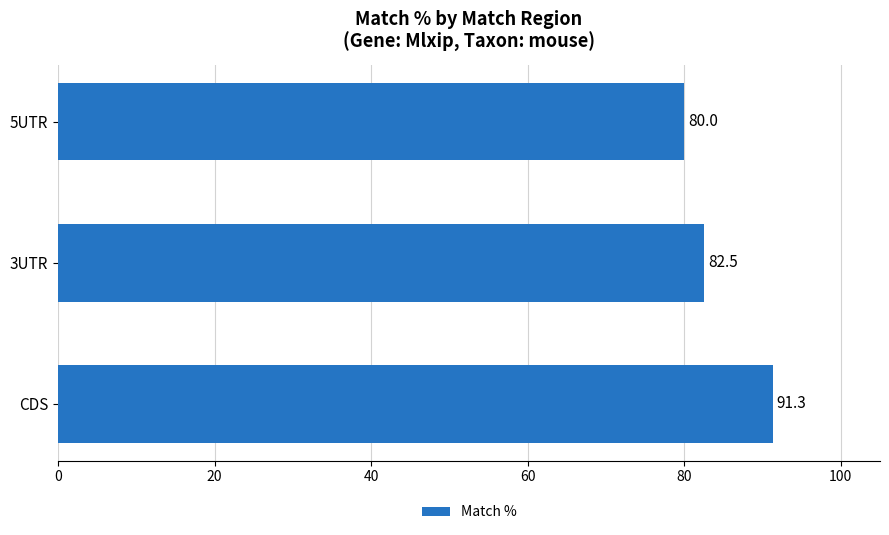

The chart shows a value of 80.0 at 5UTR. True or false?

True